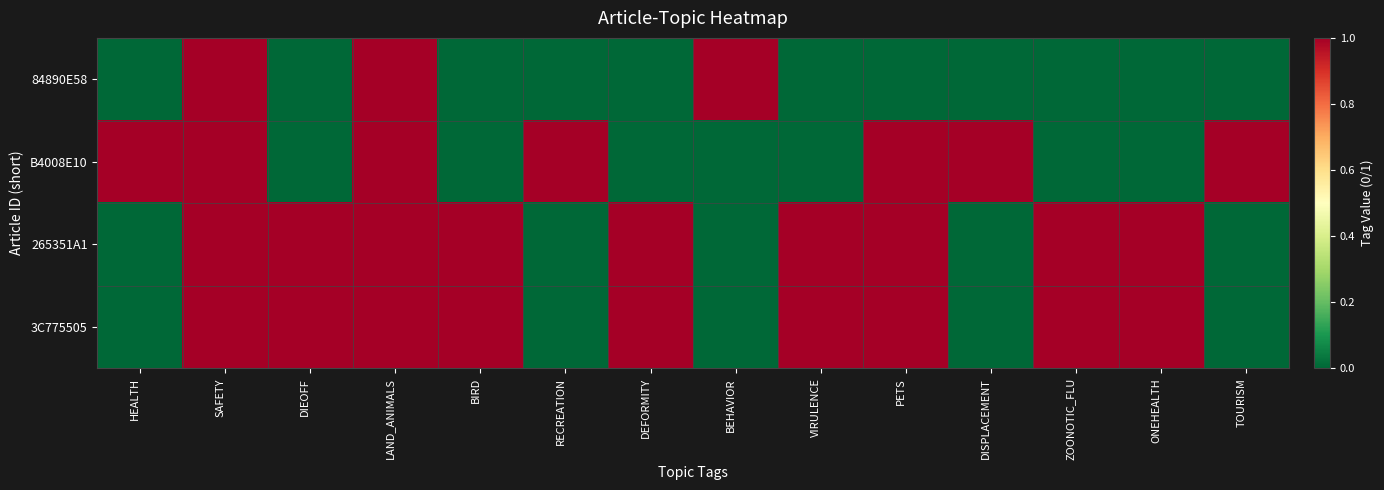

Between LAND_ANIMALS and DEFORMITY, which series saw the biggest shift?

84890E58